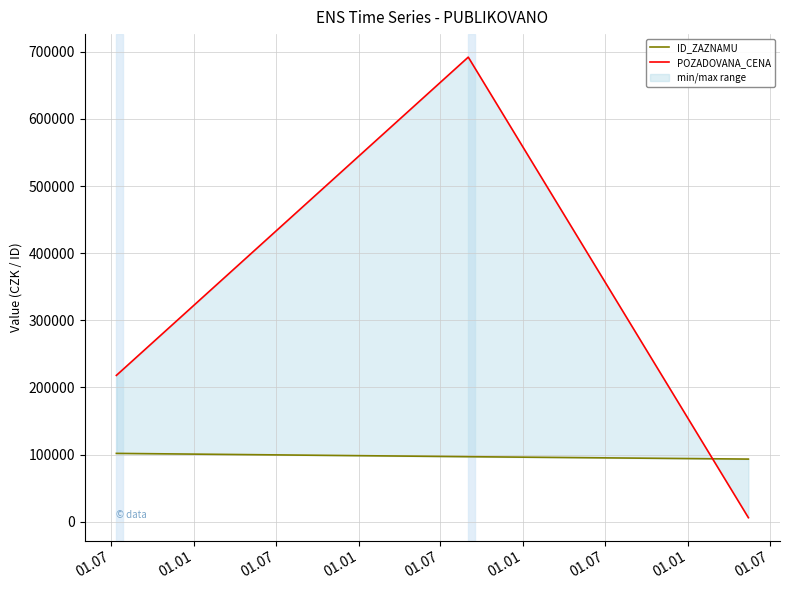

How many values in the ID_ZAZNAMU series are below 96909?

1